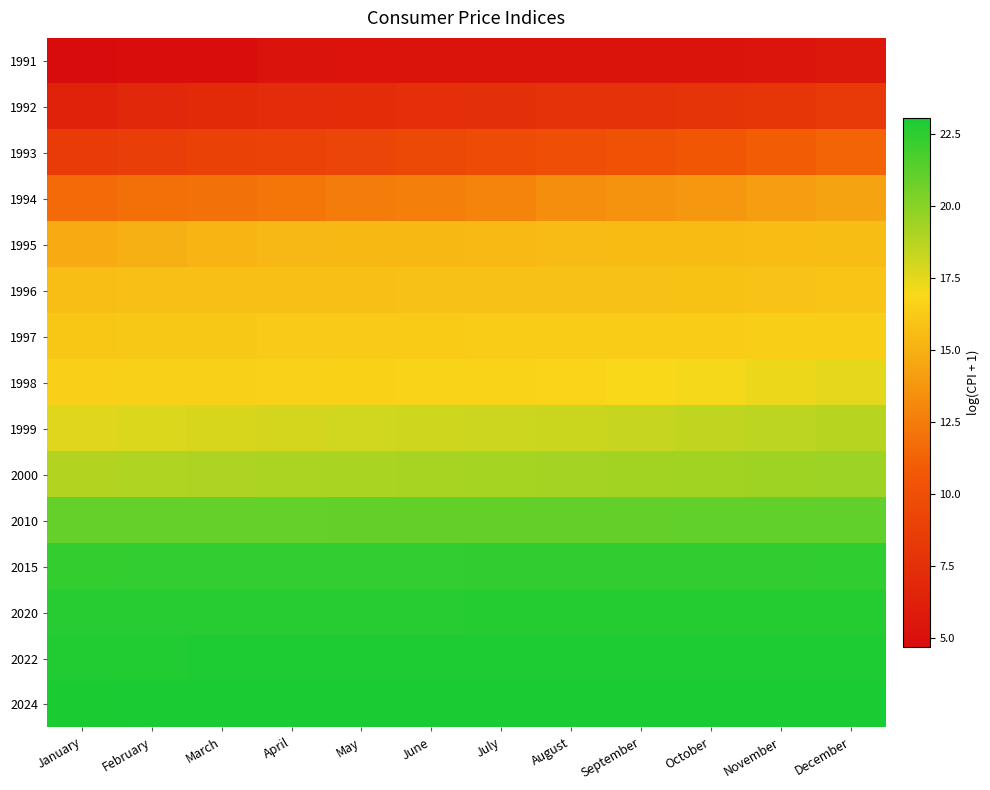

At how many categories does at least one series exceed 4?

12